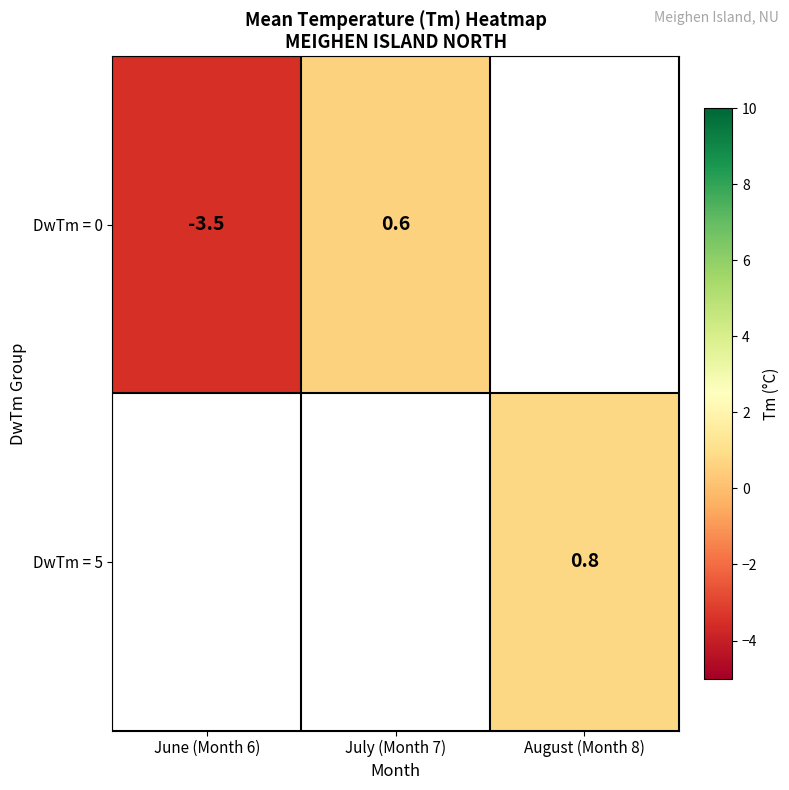

The value of DwTm = 0 at June (Month 6) is -3.5. True or false?

True